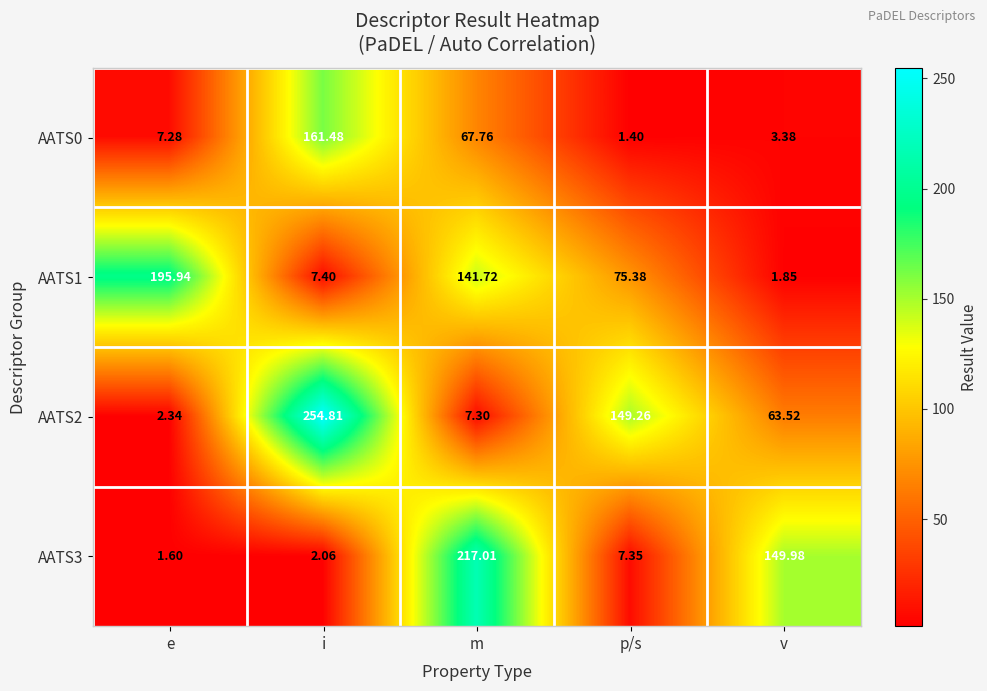

At how many categories does at least one series exceed 204?

2